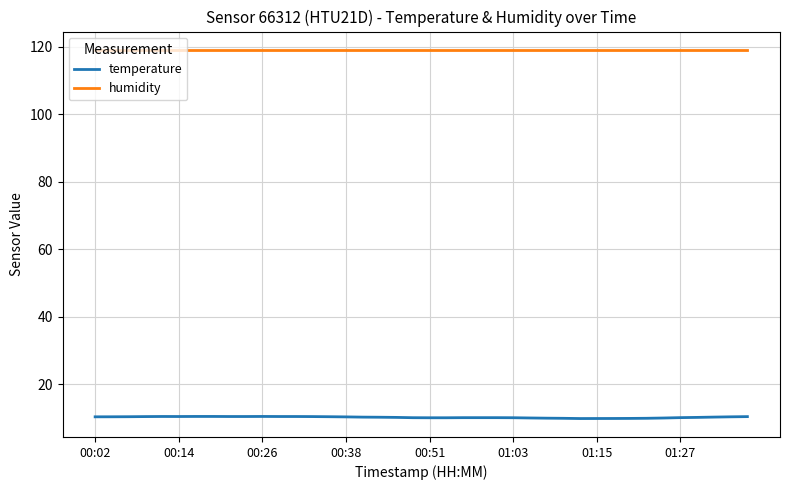

What is the highest value of the temperature series?

10.4